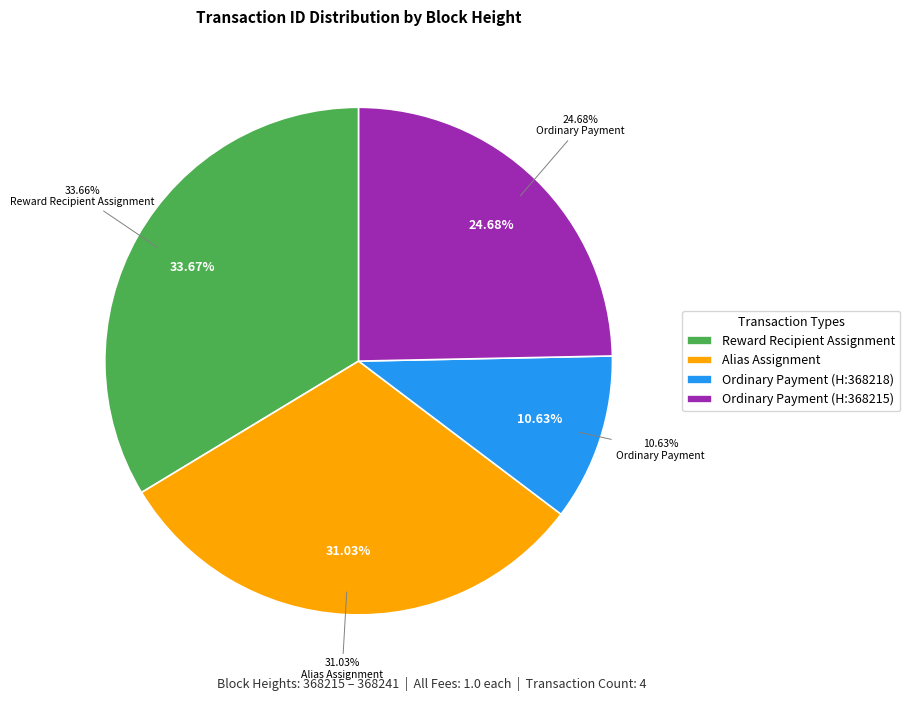

True or false: 368241 accounts for 34% of the total.

True